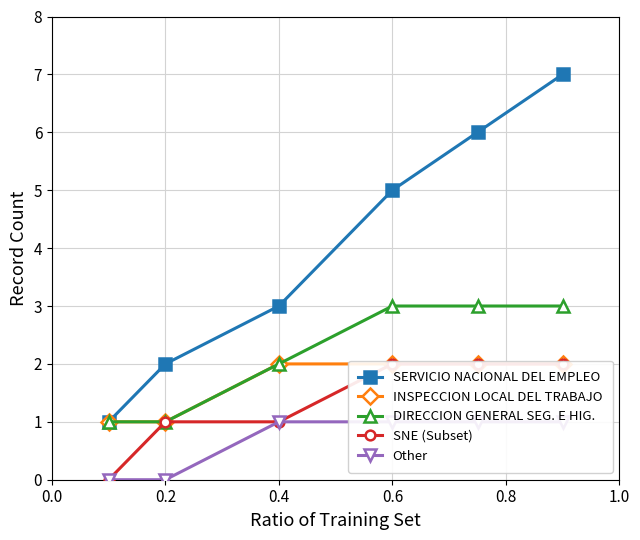

True or false: DIRECCION GENERAL SEG. E HIG. and SNE (Subset) intersect in this chart.

False